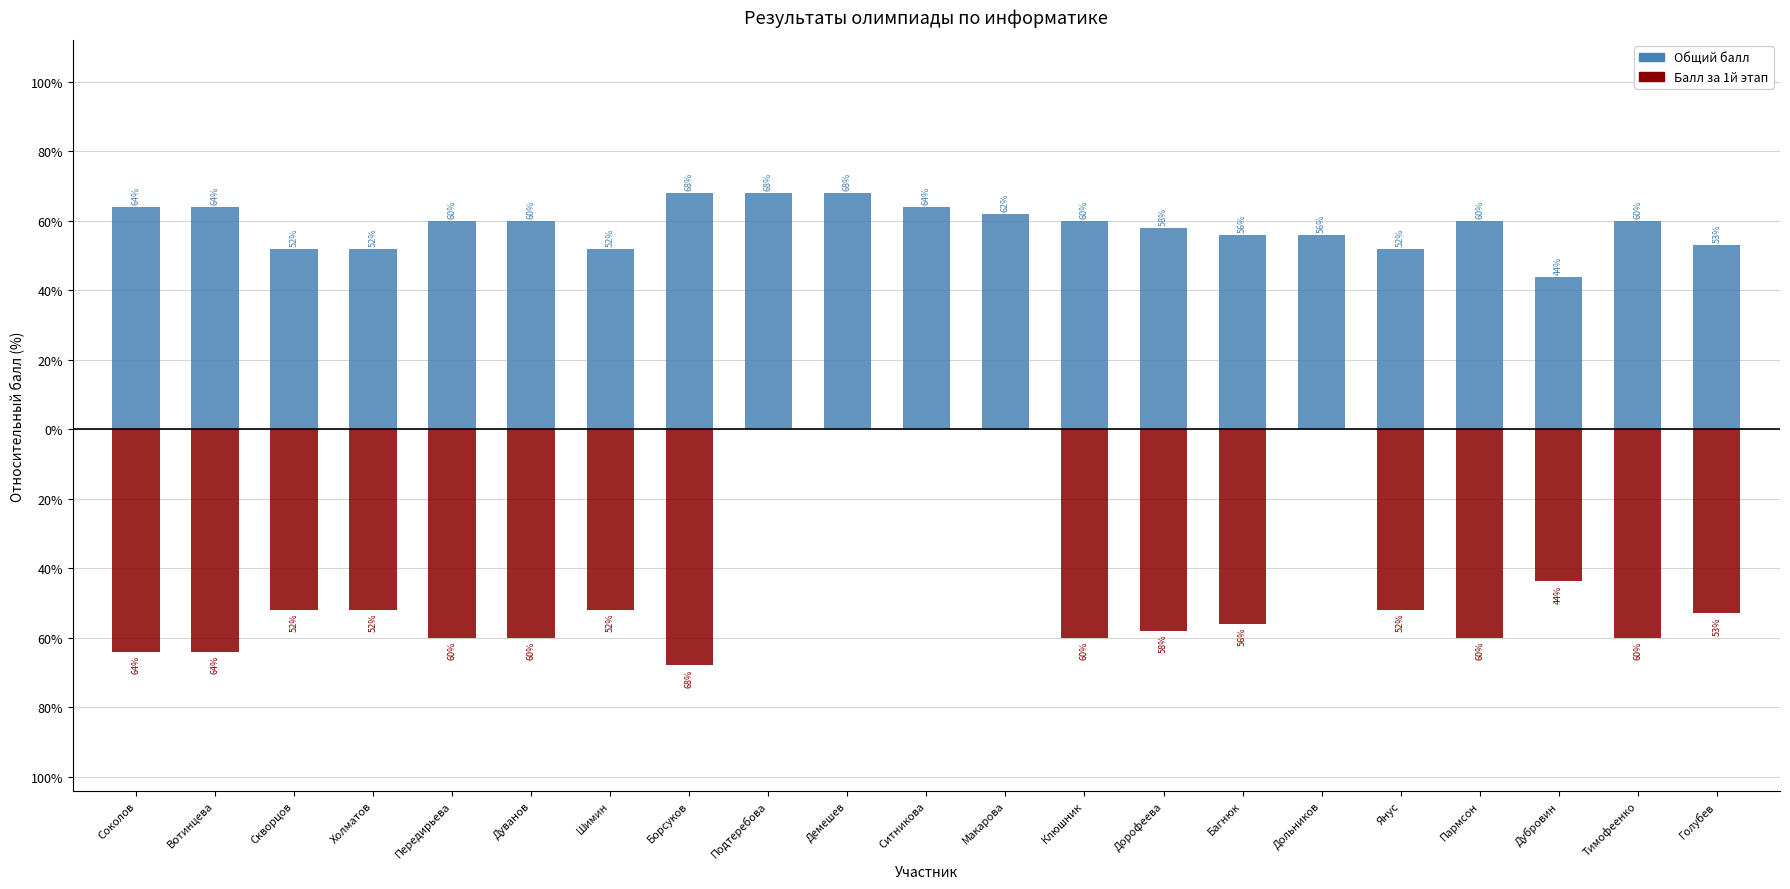

What are all the series names shown in the legend?

Общий балл, Балл за 1й этап